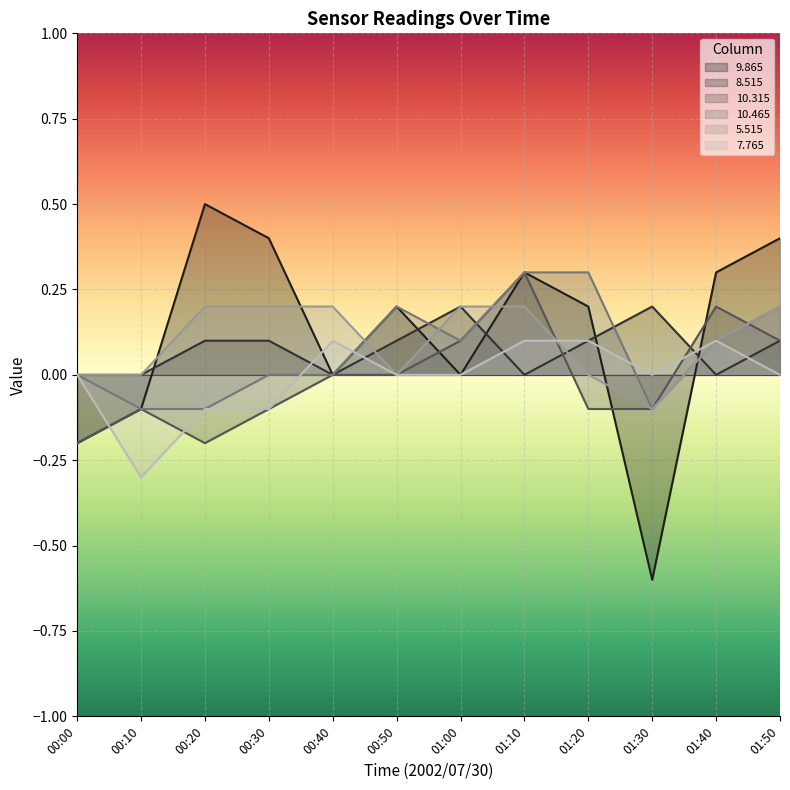

Where is  10.465 nearest to the value 0?

00:00